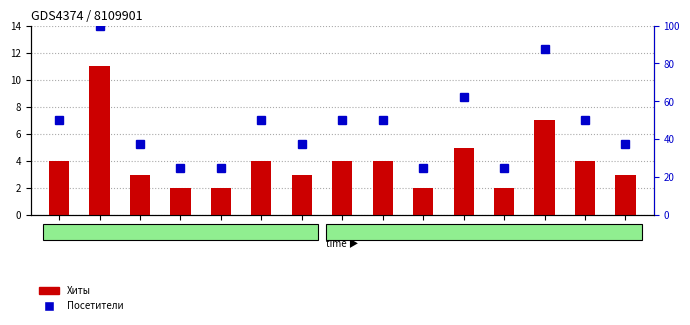

At 2, list the series in order from smallest to largest.

Хиты, Посетители